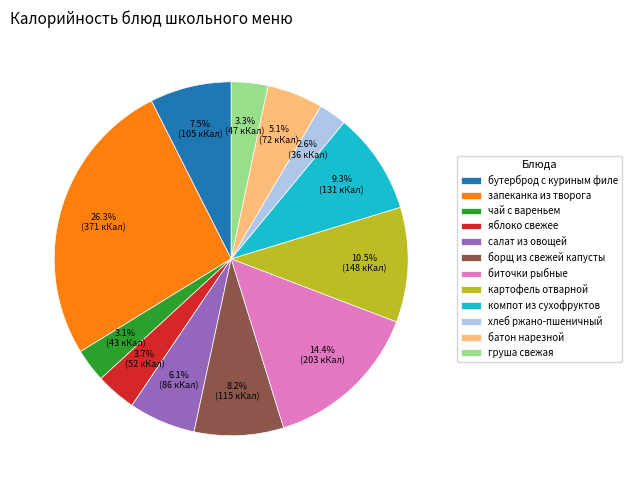

To the nearest percent, what is the average slice percentage?

8%